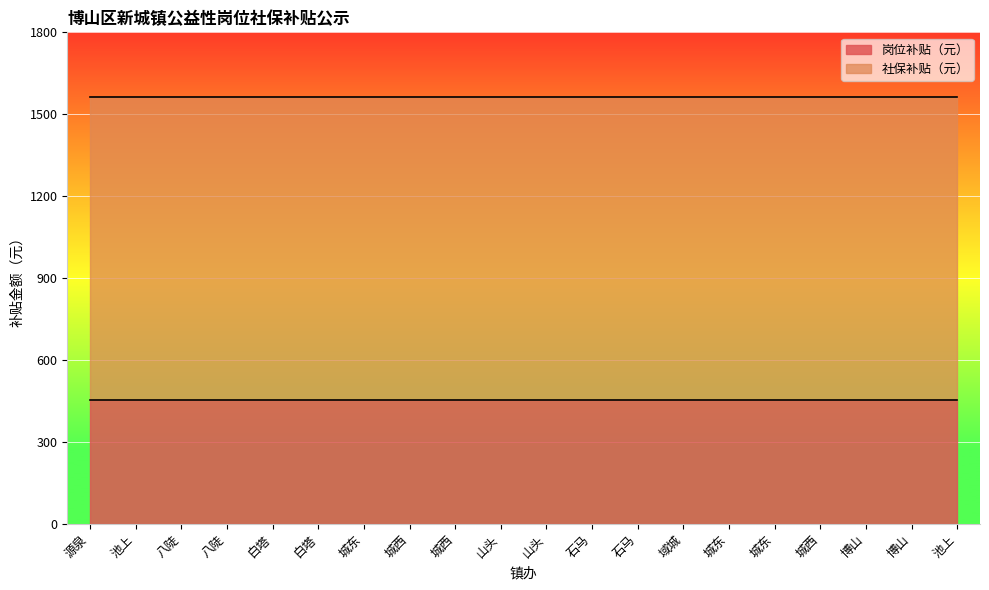

What is the maximum value for 社保补贴（元）?

1108.4